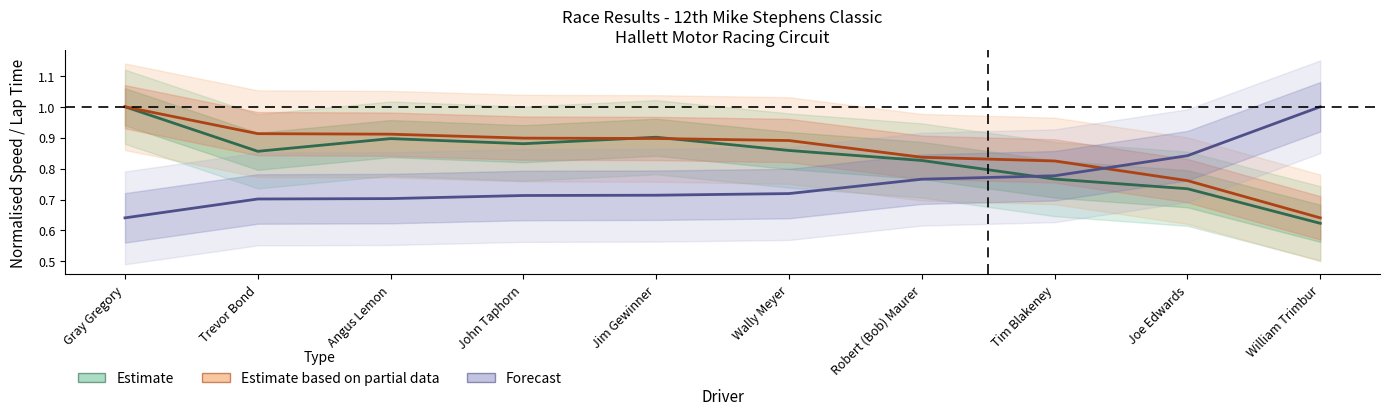

What is the label of the 9th point from the right?

Trevor Bond